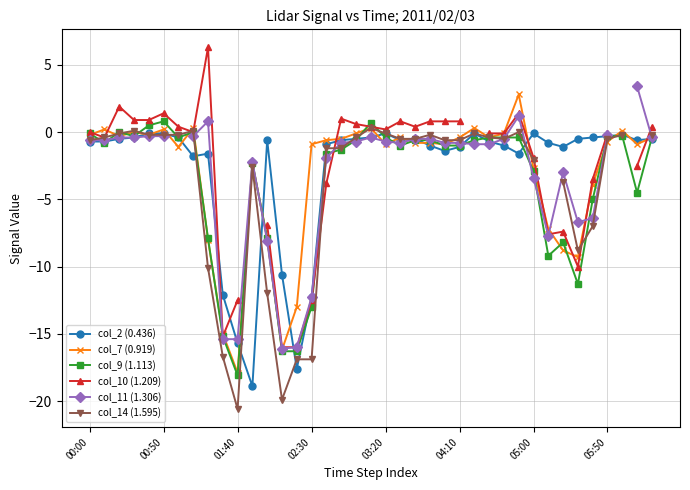

What is the greatest value displayed?

6.3